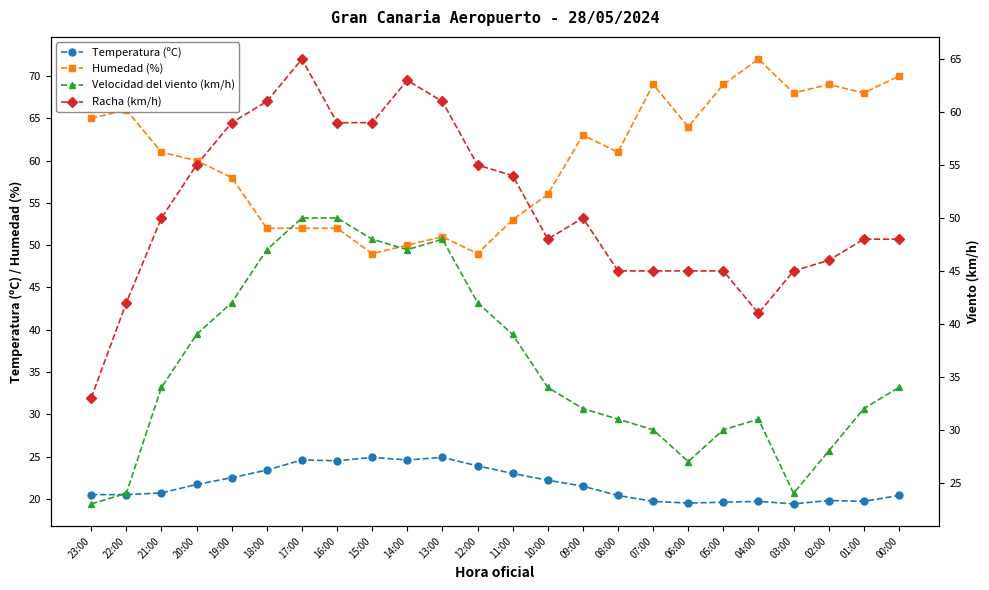

What is the spread (max minus min) of values at 04:00?

52.3